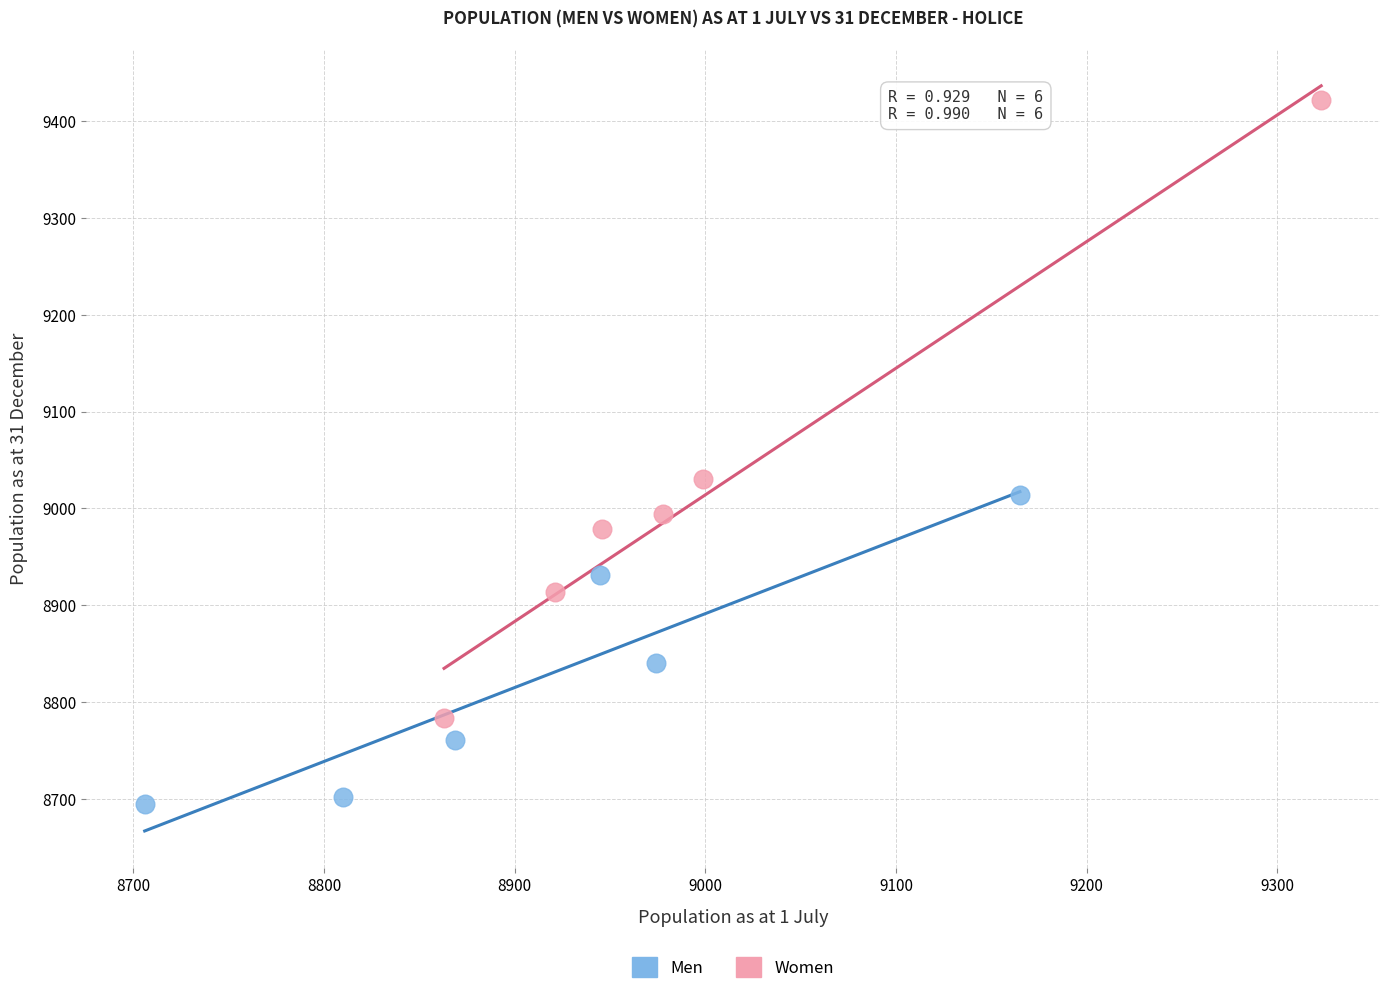

Which series has the widest spread of Y values?

Women